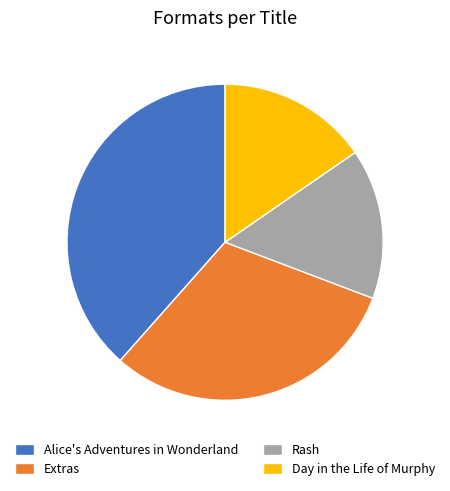

True or false: Alice's Adventures in Wonderland accounts for 38% of the total.

True